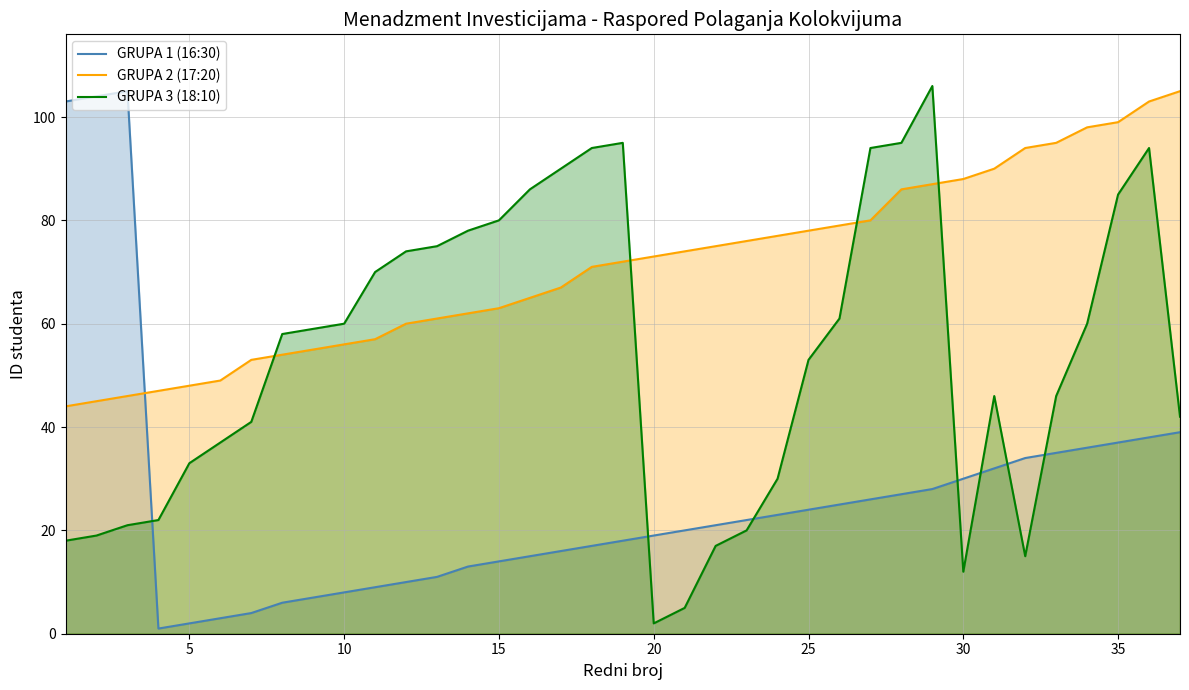

Rank the series by their maximum value, from highest to lowest.

GRUPA 3 (18:10), GRUPA 1 (16:30), GRUPA 2 (17:20)